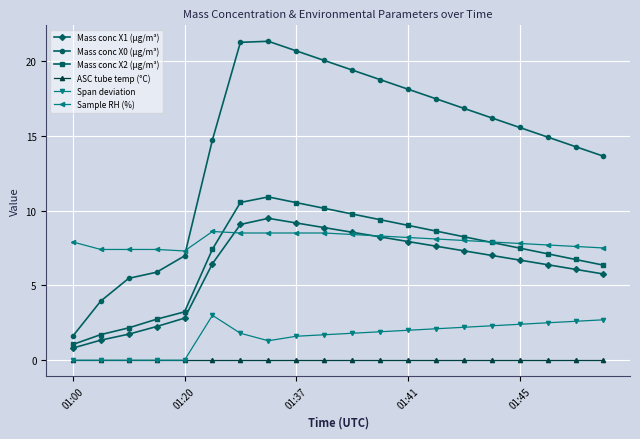

What is the maximum value shown in the chart?

21.3